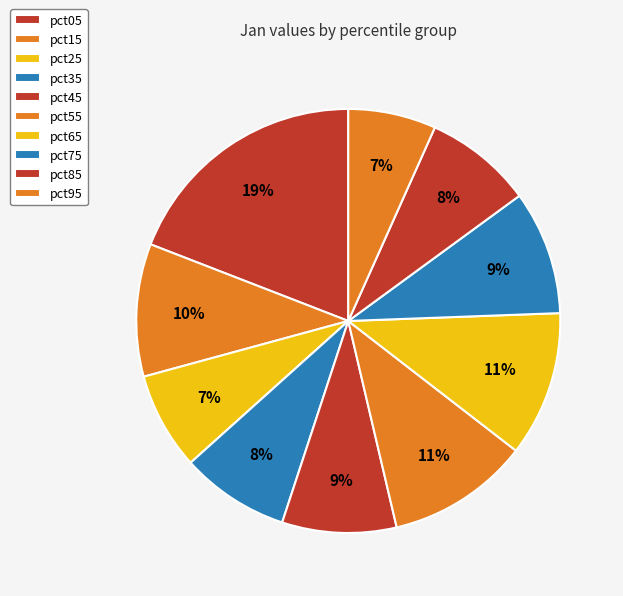

How many segments does this pie chart have?

10